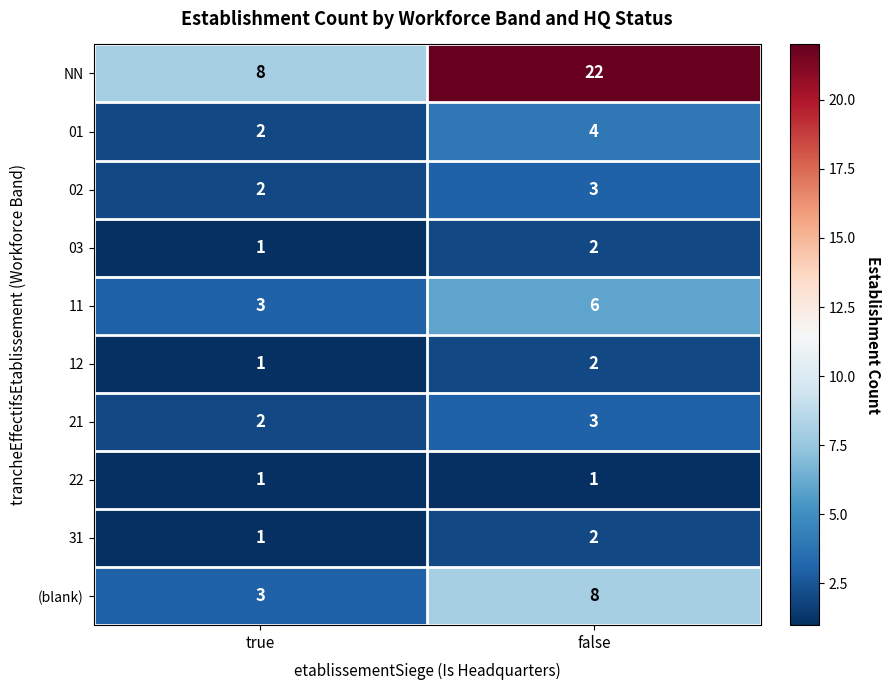

How many data points in 11 are less than 6?

1